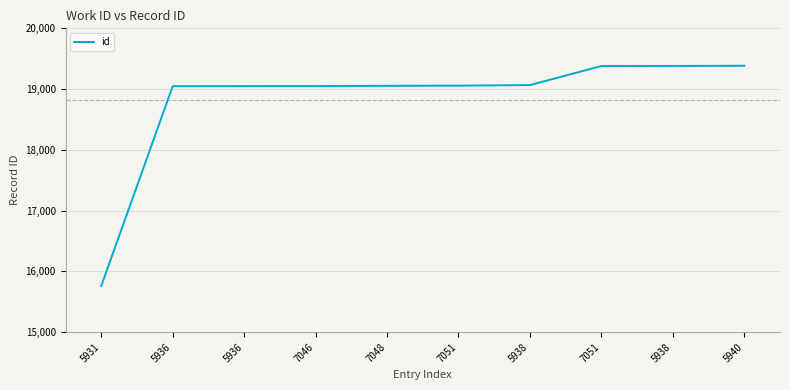

Is it true that the value at 5938 is 27437?

False